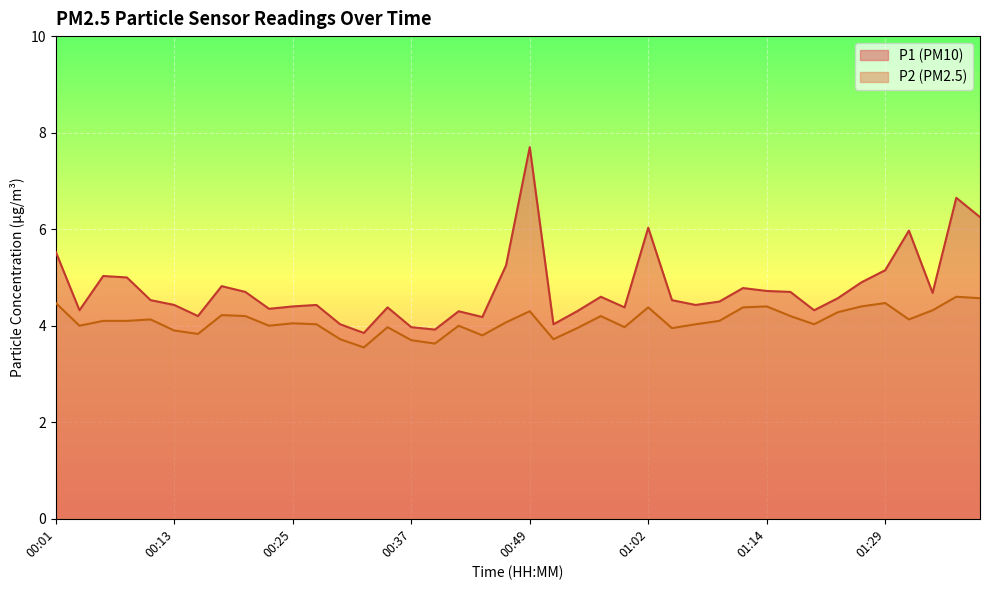

In P1, how many points are higher than both neighbors (excluding endpoints)?

11